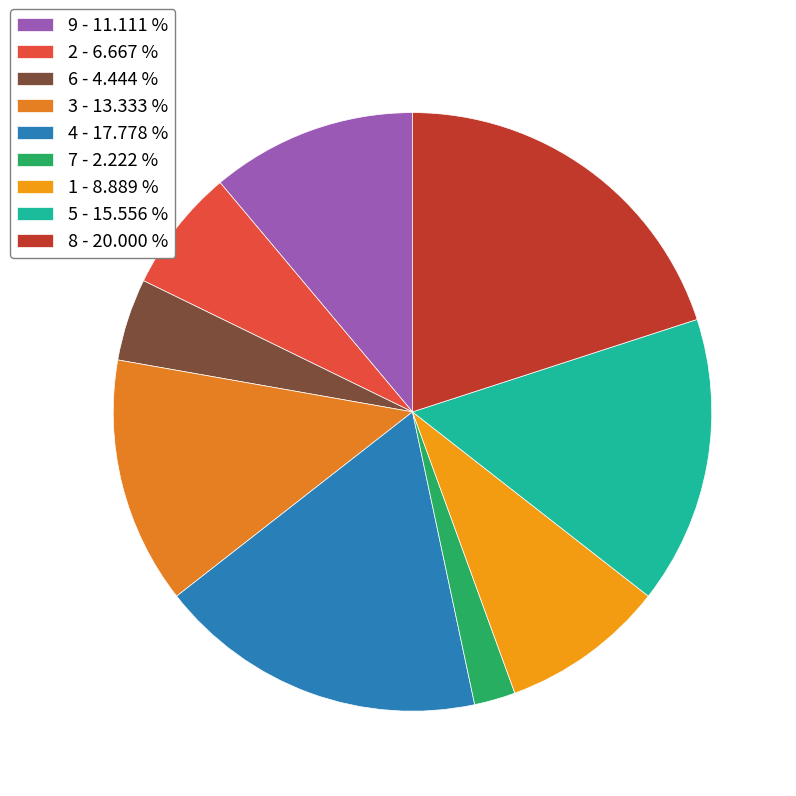

Rank the categories by value from lowest to highest.

7 - 2.222 %, 6 - 4.444 %, 2 - 6.667 %, 1 - 8.889 %, 9 - 11.111 %, 3 - 13.333 %, 5 - 15.556 %, 4 - 17.778 %, 8 - 20.000 %